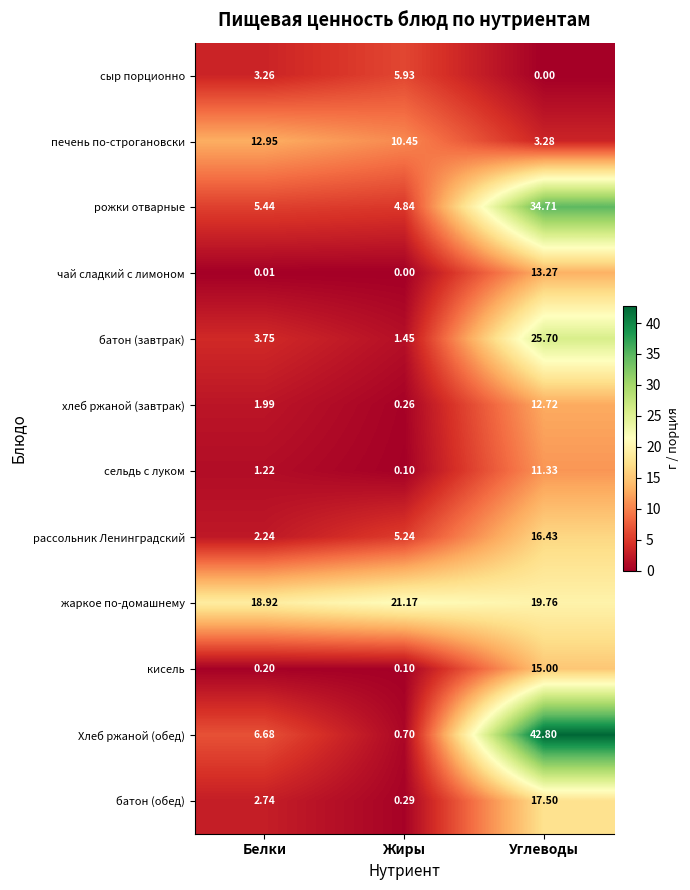

Where is сыр порционно nearest to the value 2?

Белки